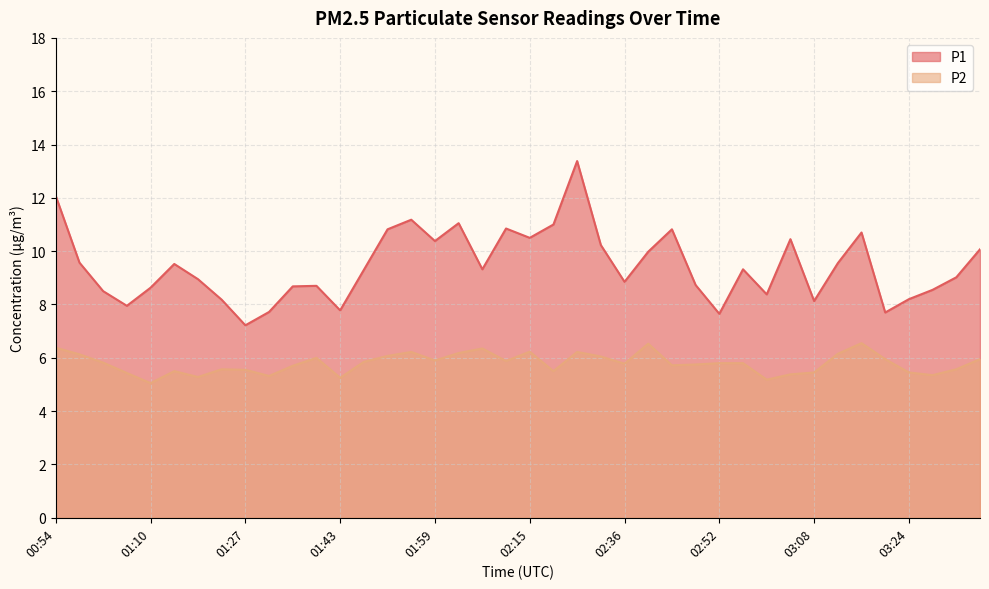

What is the total value across all series at 01:10?

13.7